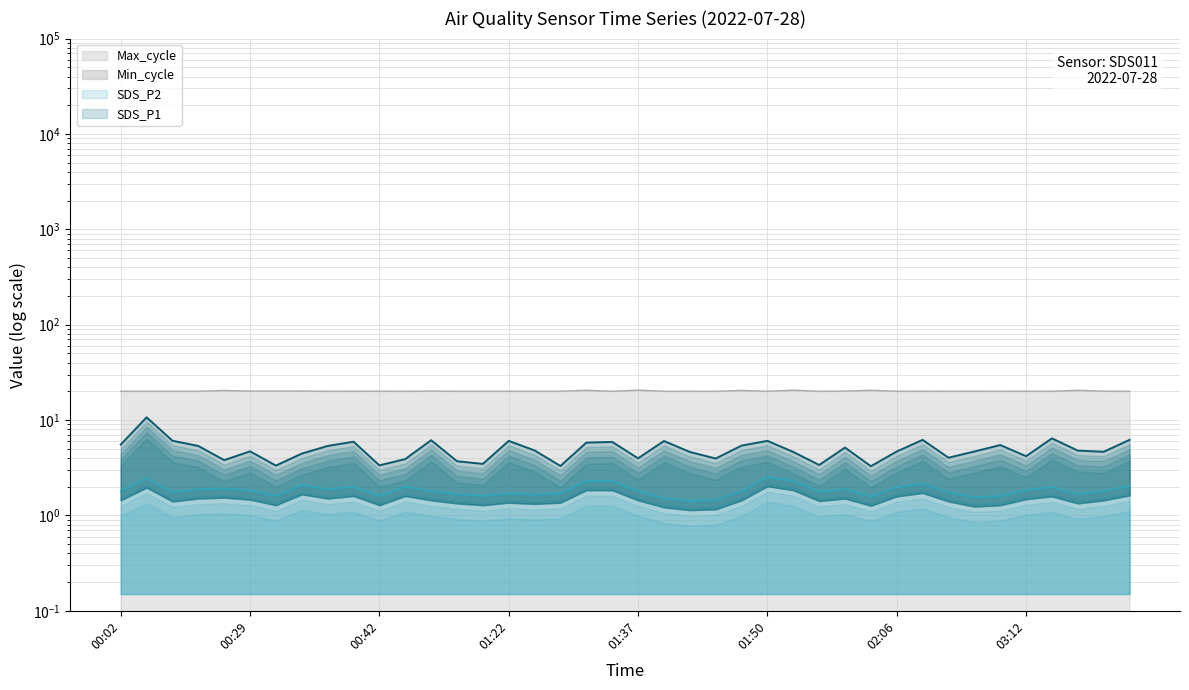

Which series has the largest range (max minus min)?

SDS_P1